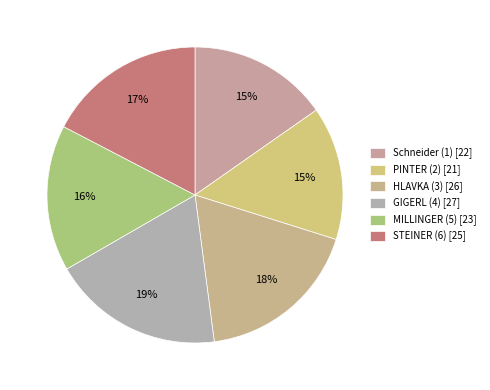

To the nearest percent, what portion does GIGERL (4) represent?

19%